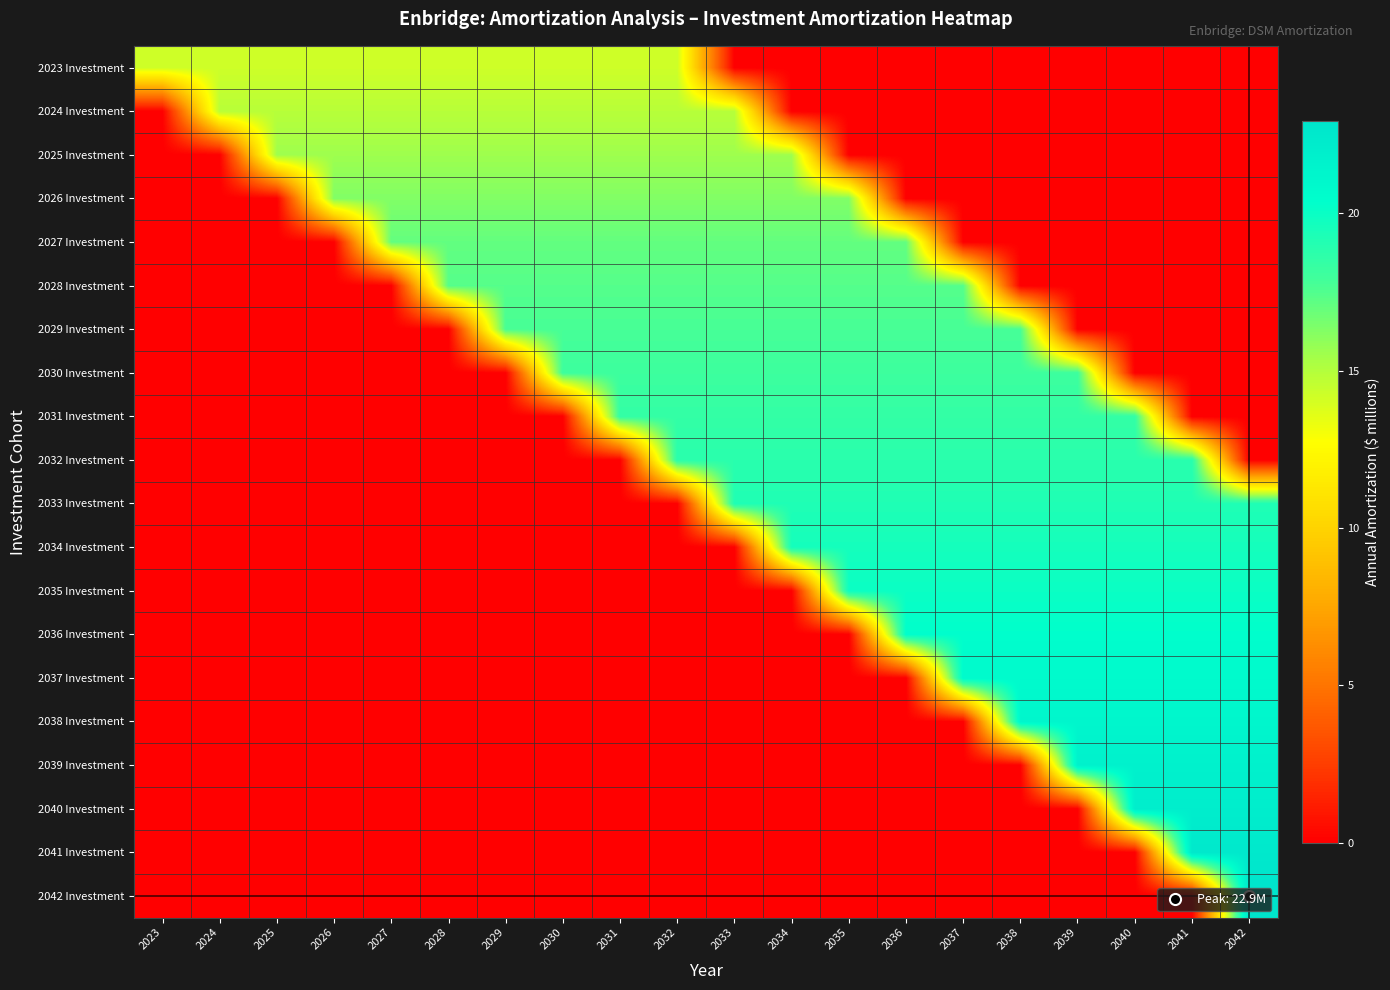

Rank the series at 2027 from highest to lowest value.

2027 Investment, 2026 Investment, 2025 Investment, 2024 Investment, 2023 Investment, 2028 Investment, 2029 Investment, 2030 Investment, 2031 Investment, 2032 Investment, 2033 Investment, 2034 Investment, 2035 Investment, 2036 Investment, 2037 Investment, 2038 Investment, 2039 Investment, 2040 Investment, 2041 Investment, 2042 Investment